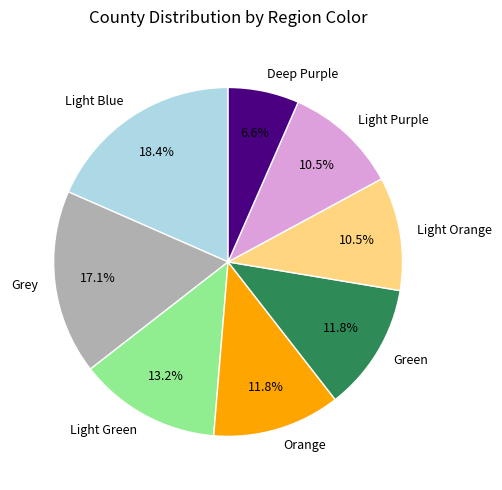

To the nearest percent, what is the combined percentage of Light Blue and Light Green?

32%